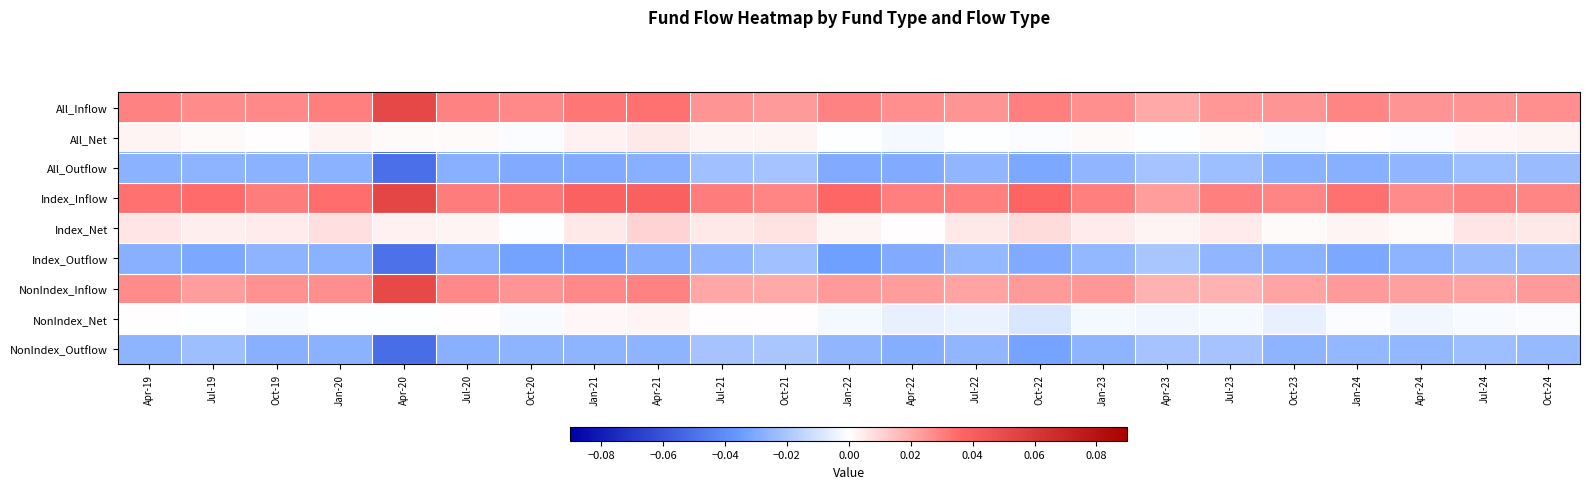

Which has a higher value, Oct-20 or Oct-23?

Oct-20